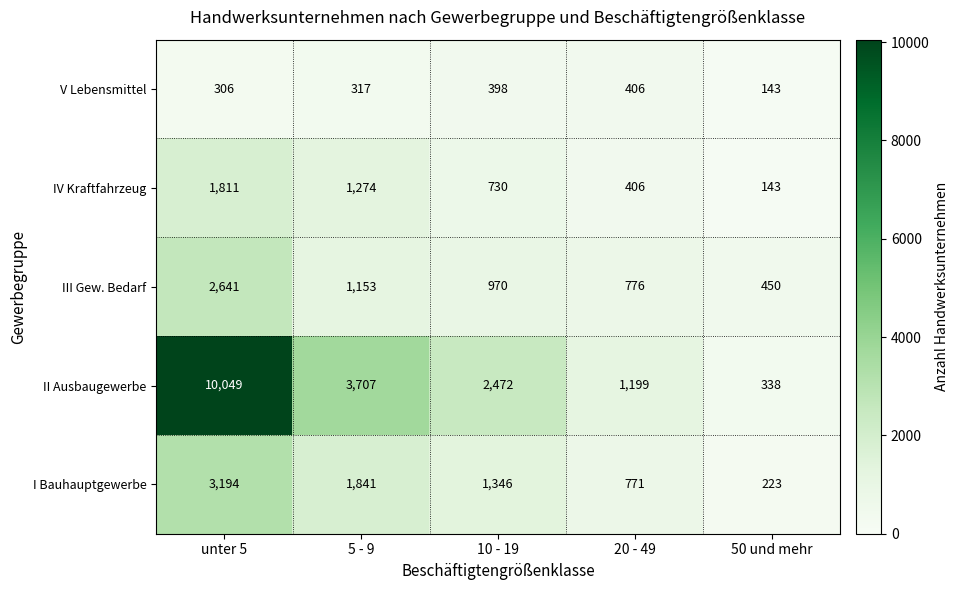

What is the difference between the II Ausbaugewerbe values at 50 und mehr and 10 - 19?

2134